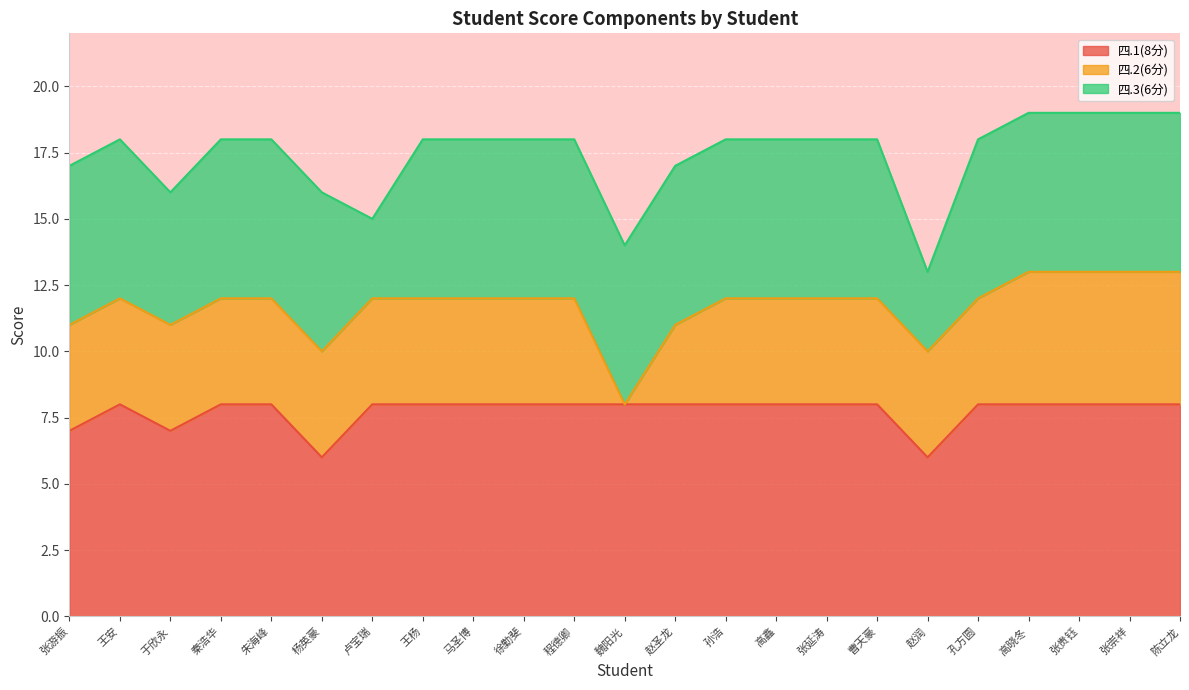

What is the difference between the maximum and minimum values in the 四.1(8分) series?

2